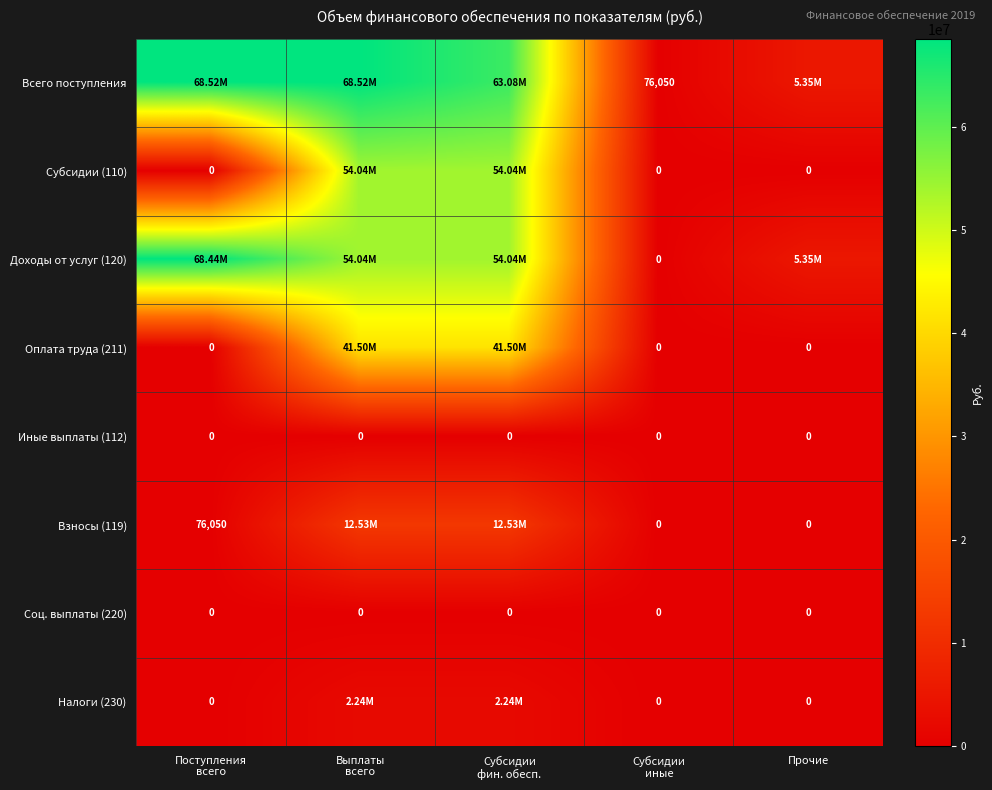

What is the average value of the Взносы (119) series?

5028726.4